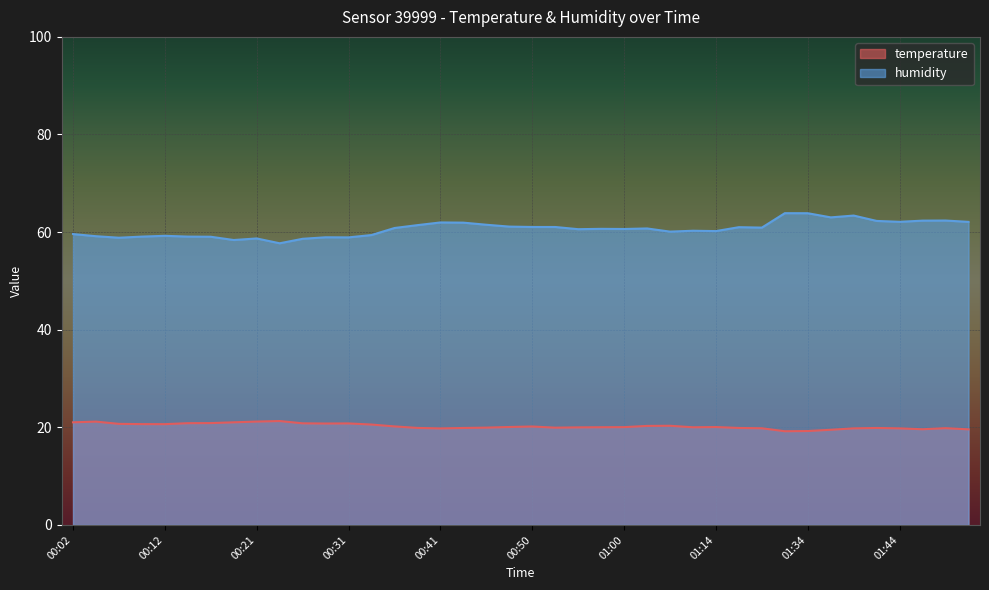

What is the value of the humidity point at the 5th from the left?

59.2